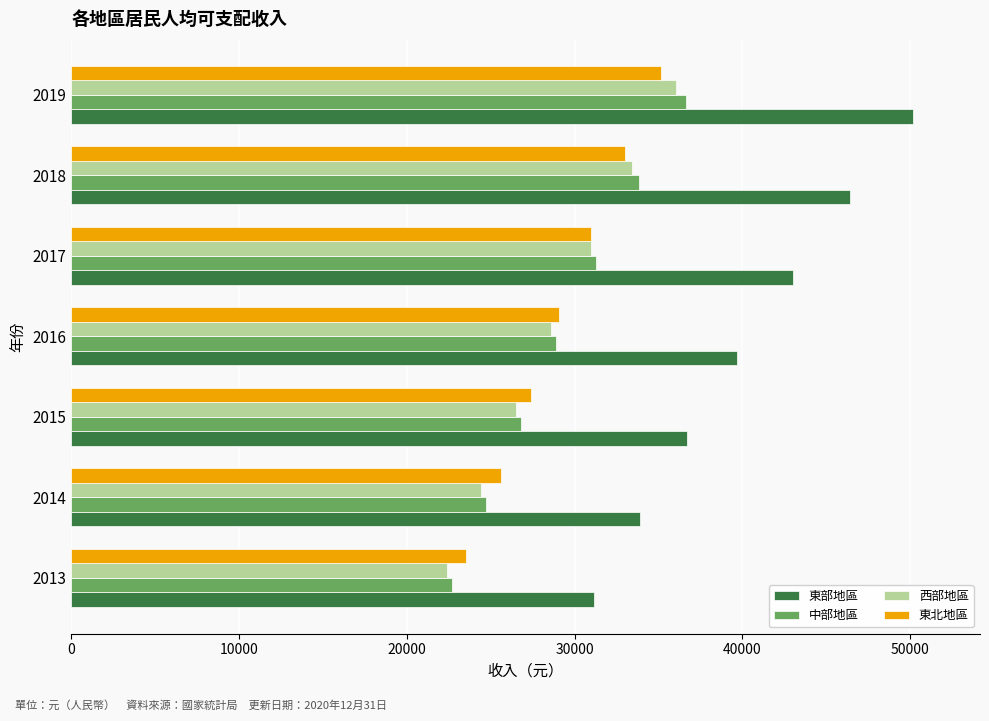

Which series has the largest total across all categories?

東部地區